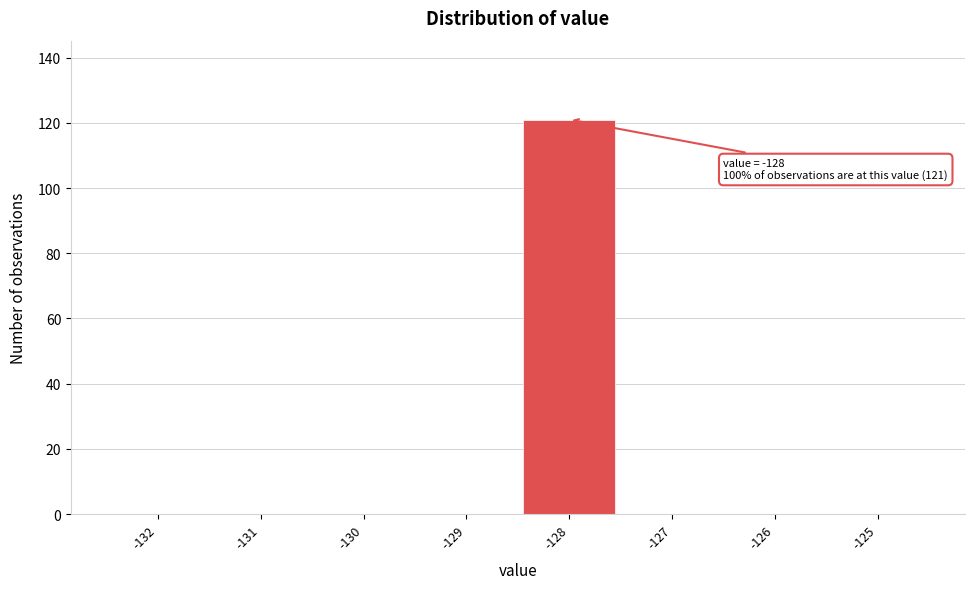

Which range on the x-axis has the tallest bar?

-128.5 to -127.5